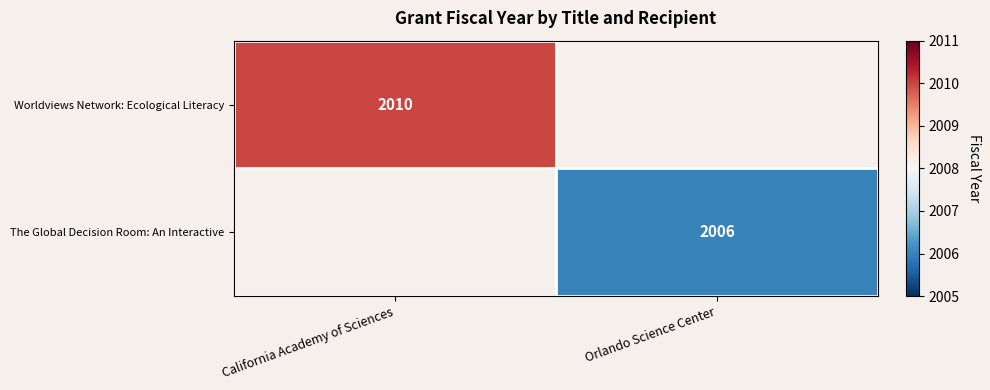

The The Global Decision Room: An Interactive series shows 2006 at Orlando Science Center. True or false?

True